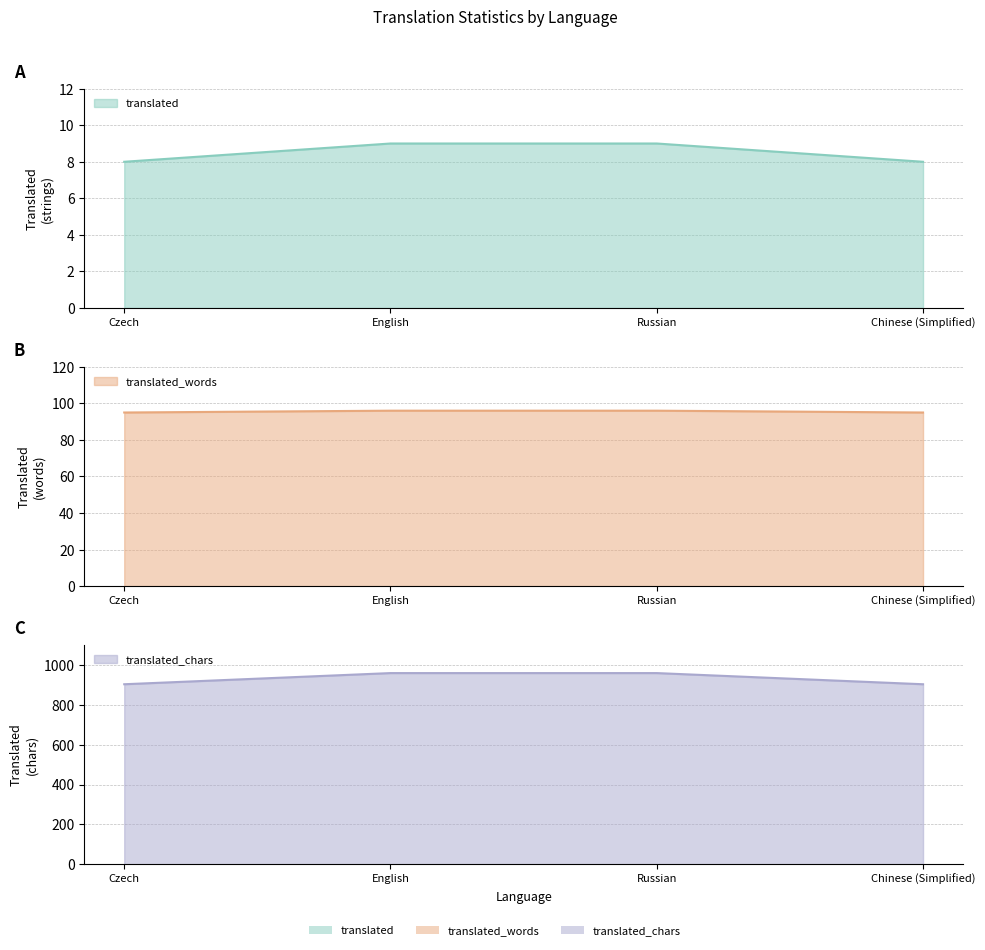

How many data points in translated_chars are less than 959?

2